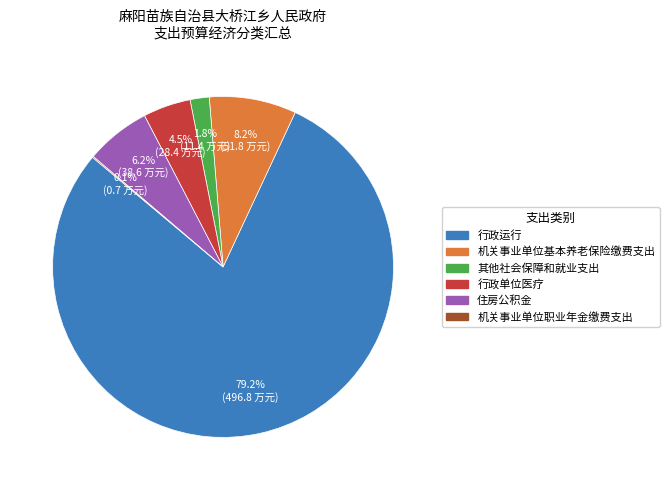

What portion of the pie excludes 行政单位医疗?

95.5%